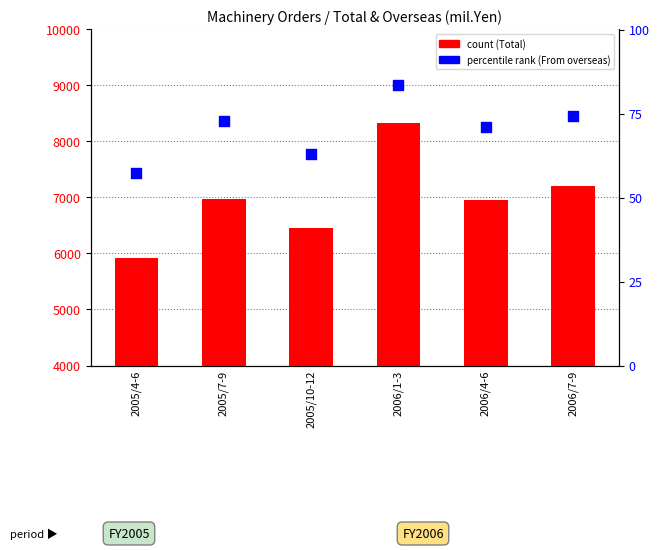

At how many categories does at least one series exceed 4531405?

6